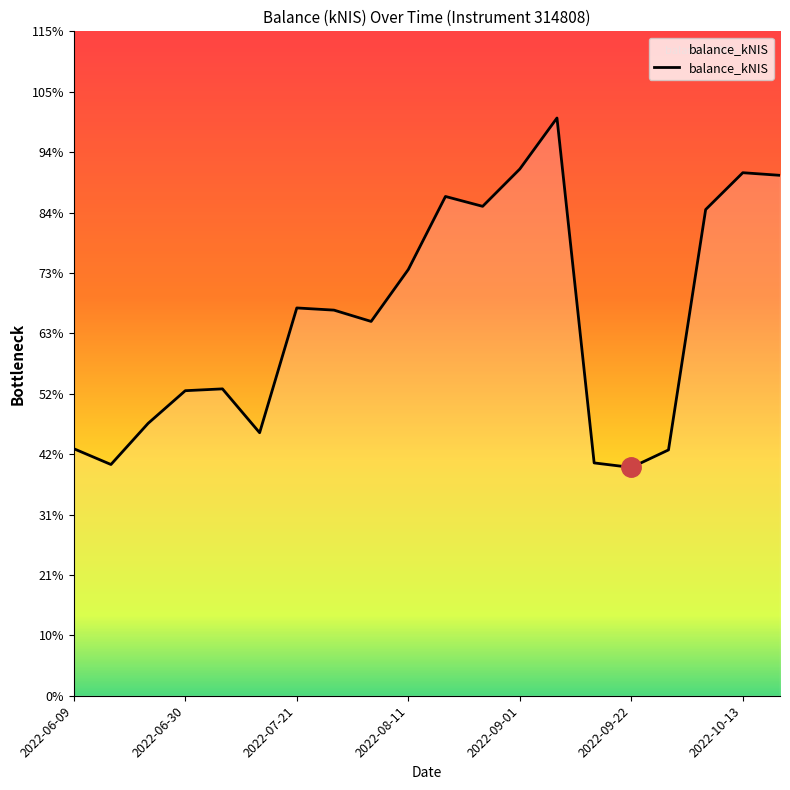

What is the smallest value displayed?

19956.6